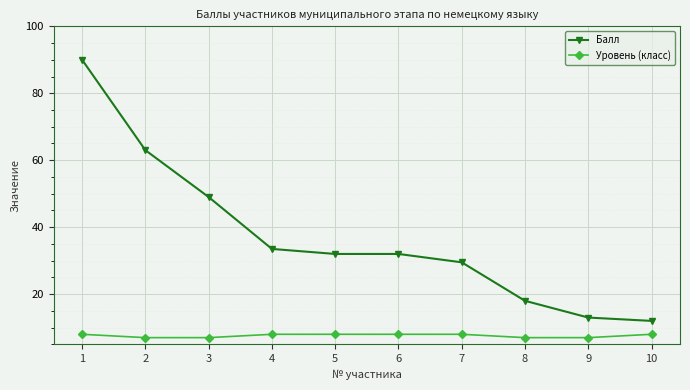

Which series has the largest range (max minus min)?

Балл